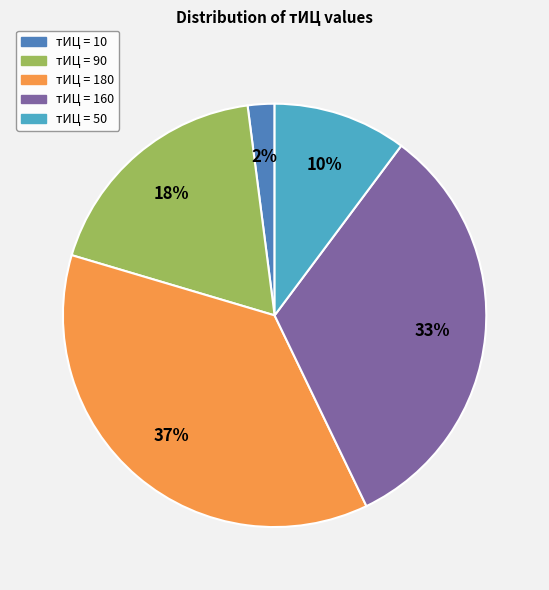

How many segments does this pie chart have?

5